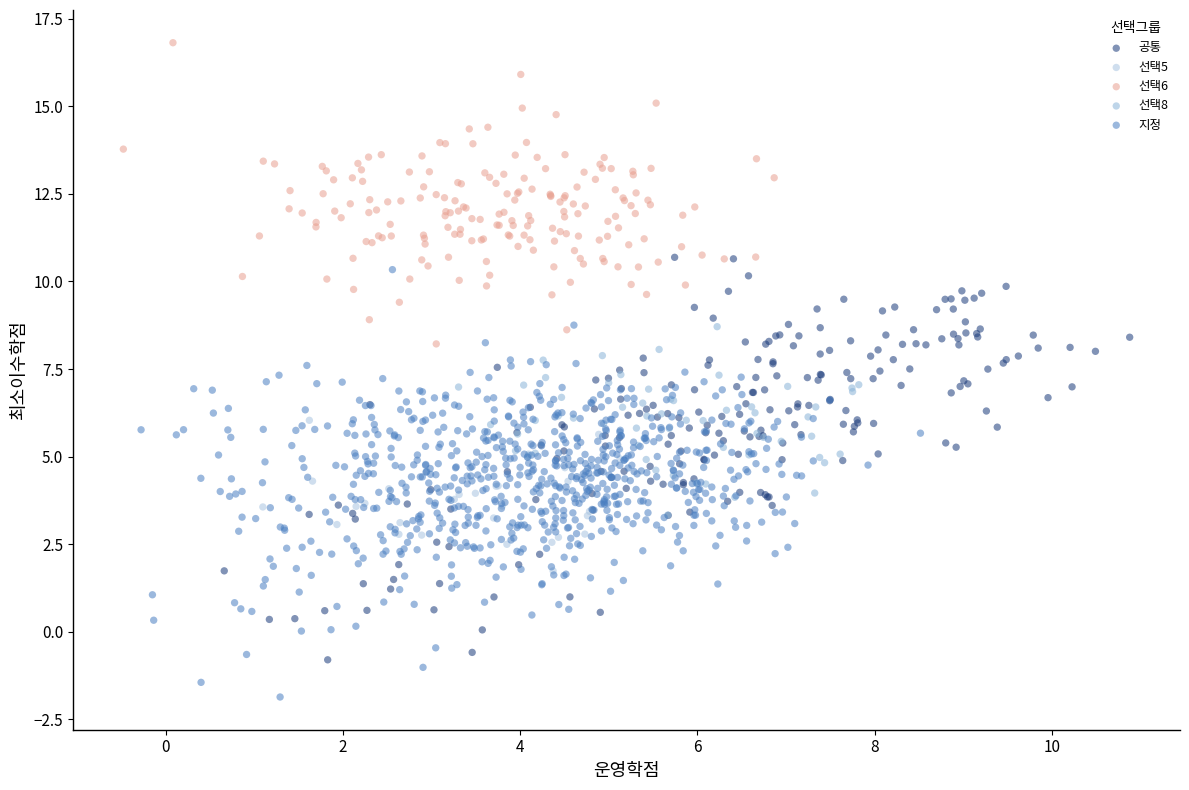

Which series reaches the maximum Y coordinate?

선택6